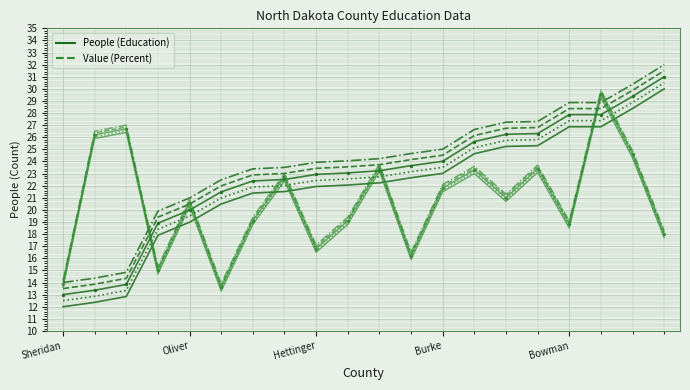

Is it true that Value (Percent) equals 16.8 at Hettinger?

True